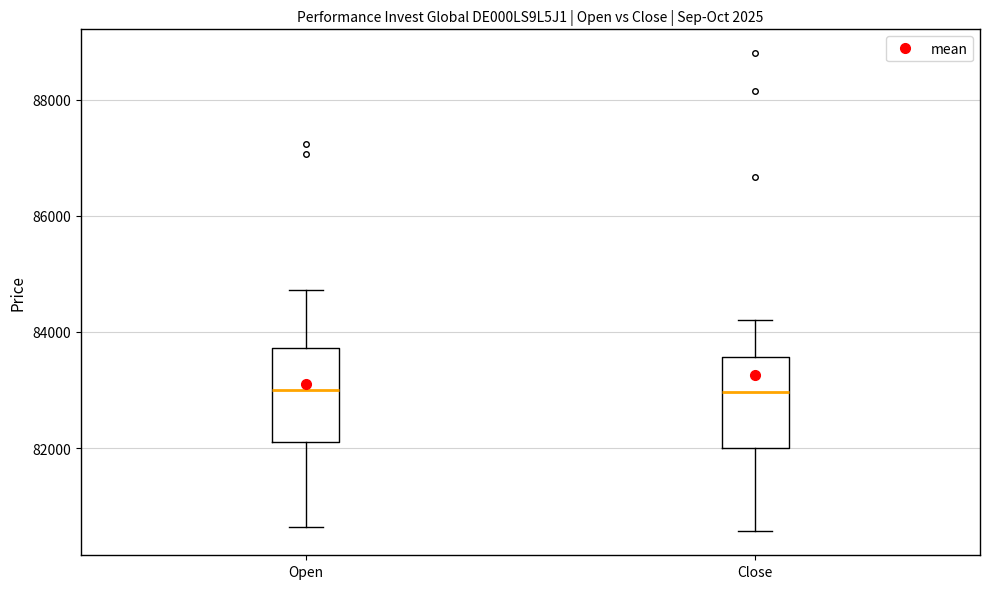

Where is the upper edge of the box for Open on the y-axis? The values are not printed on the chart, so give them approximately, as read against the axis.

83800